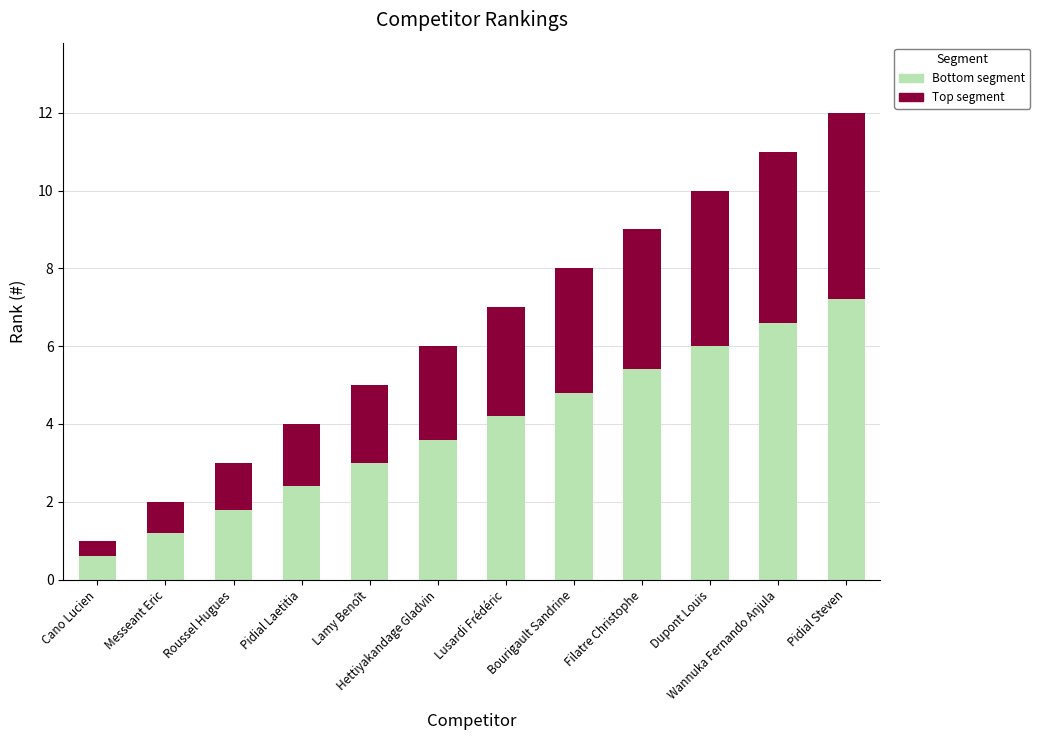

What is the total value across all series at Cano Lucien?

1.0